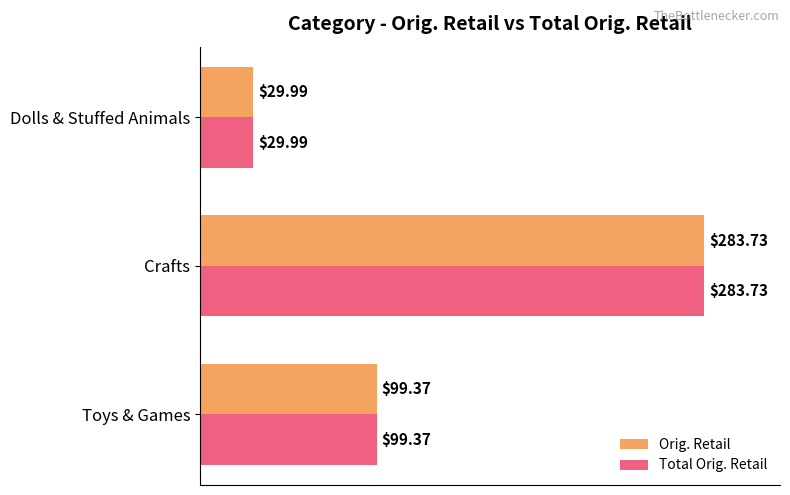

What is the total value across all series at Crafts?

567.5